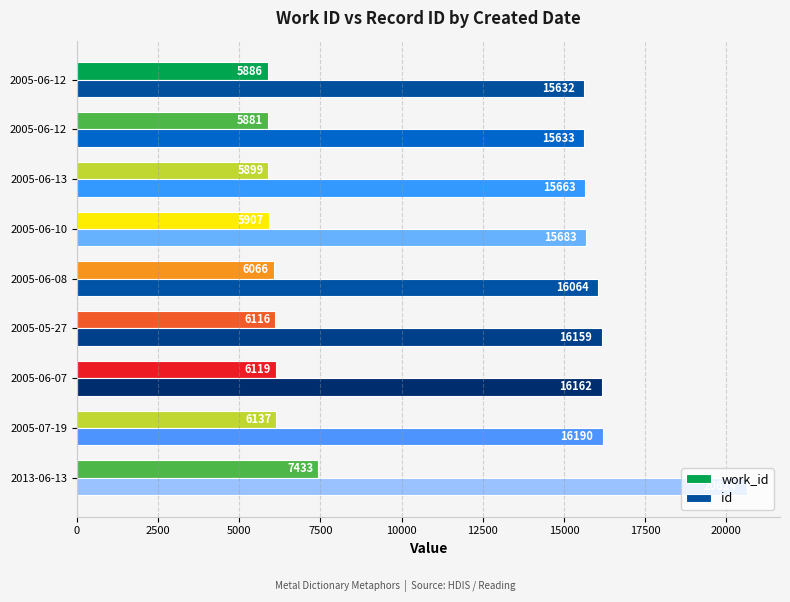

Where is id nearest to the value 18128?

2005-07-19